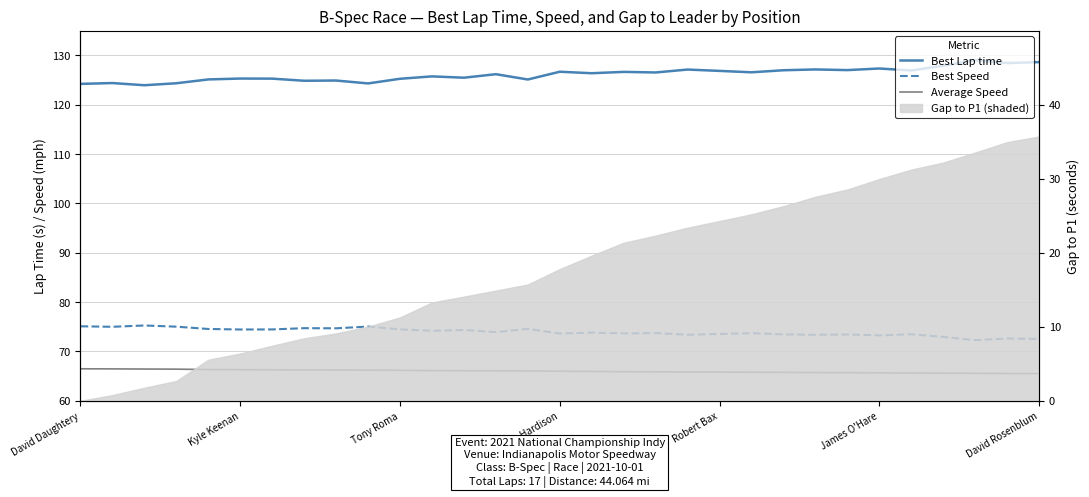

True or false: Best Speed and Average Speed intersect in this chart.

False